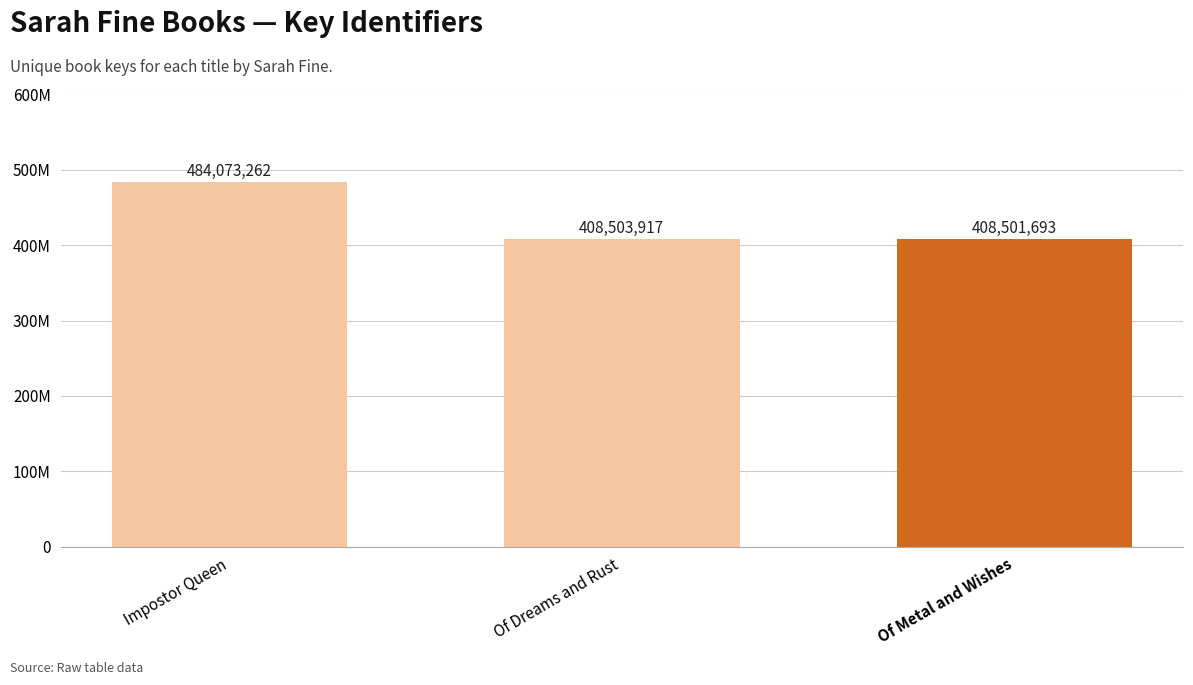

The value at Of Dreams and Rust is 628488224. True or false?

False